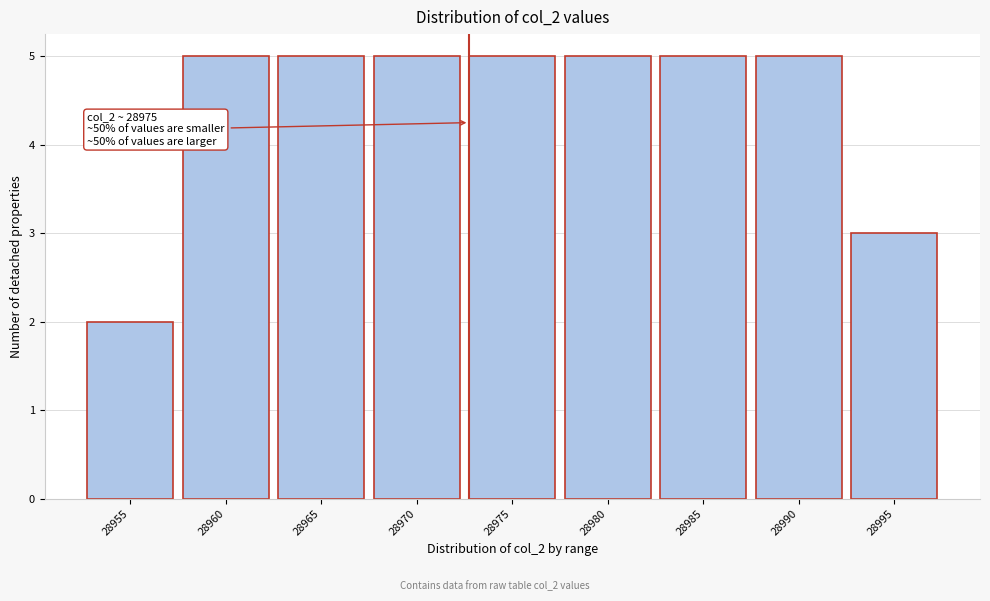

Reading left to right, transcribe all the data shown in this chart.

2	5	5	5	5	5	5	5	3